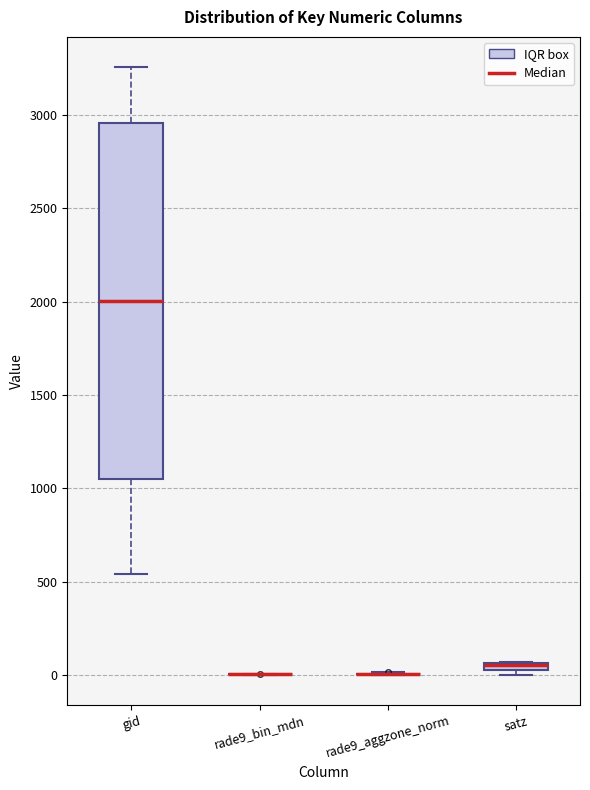

Which box is the tallest, from its lower edge to its upper edge?

gid